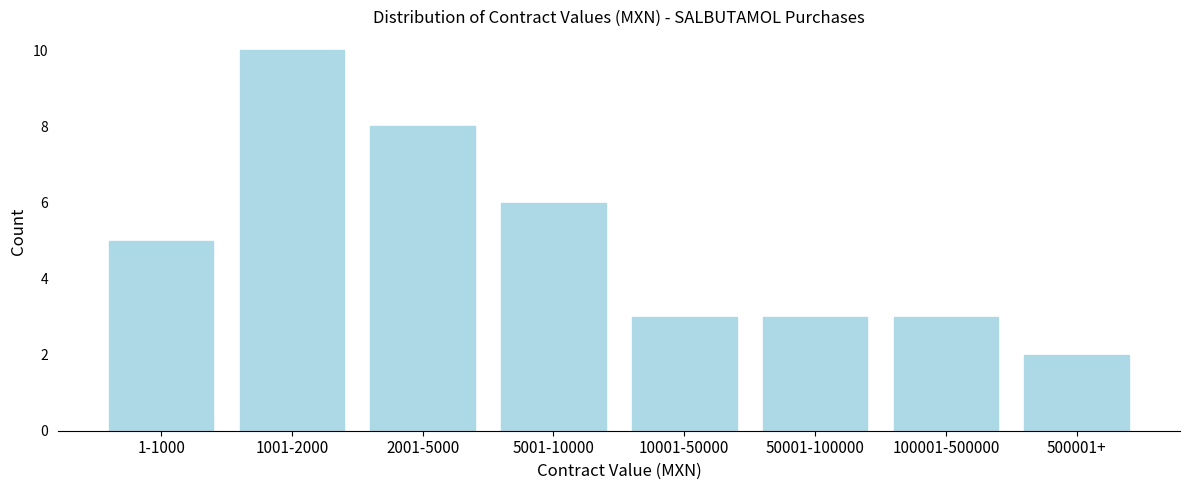

Reading left to right, list all the values displayed in this chart.

5	10	8	6	3	3	3	2